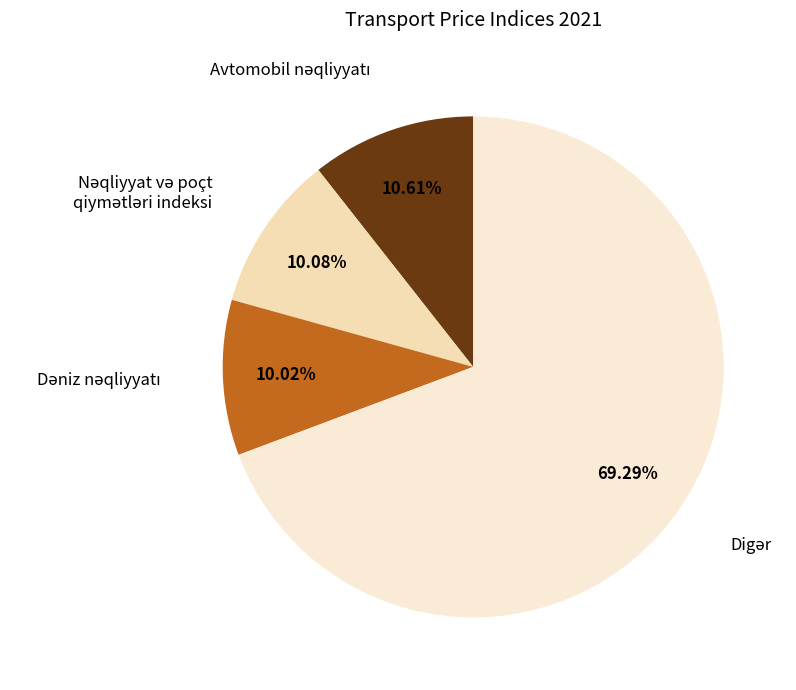

Is there a majority slice in this chart?

Yes